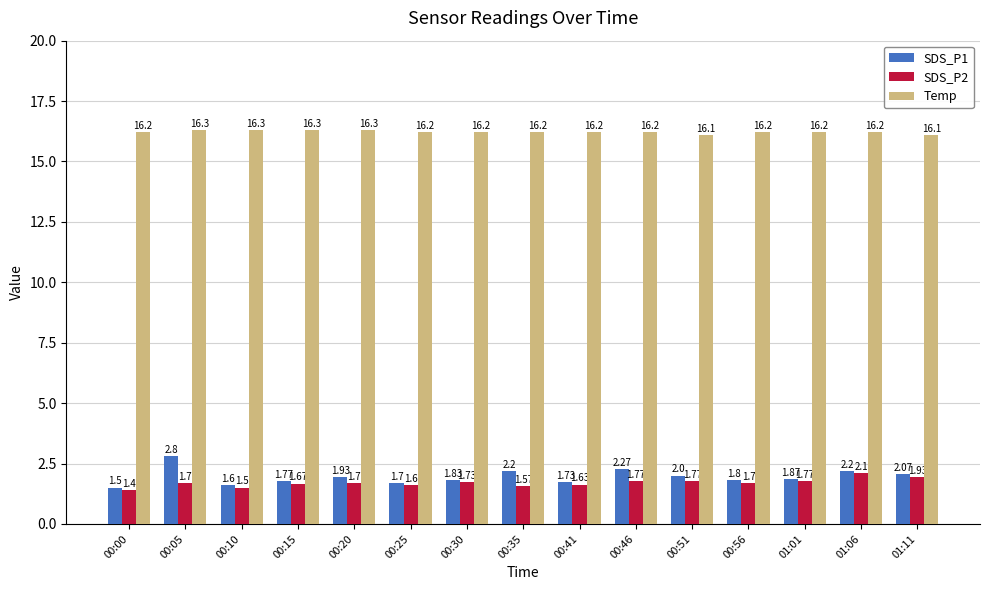

Which series has the largest total across all categories?

Temp